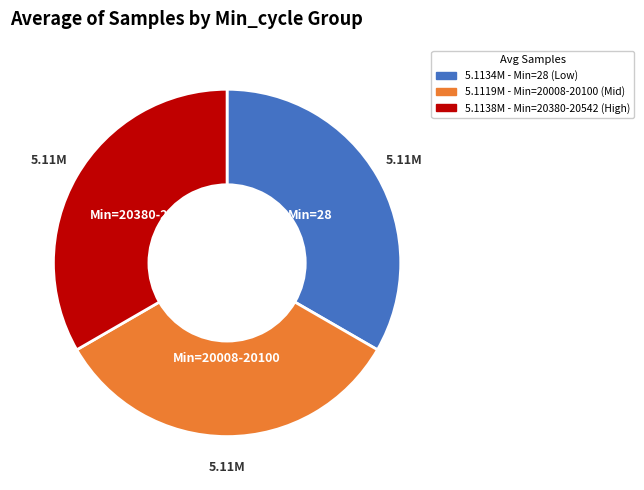

Count the number of slices in the pie.

3